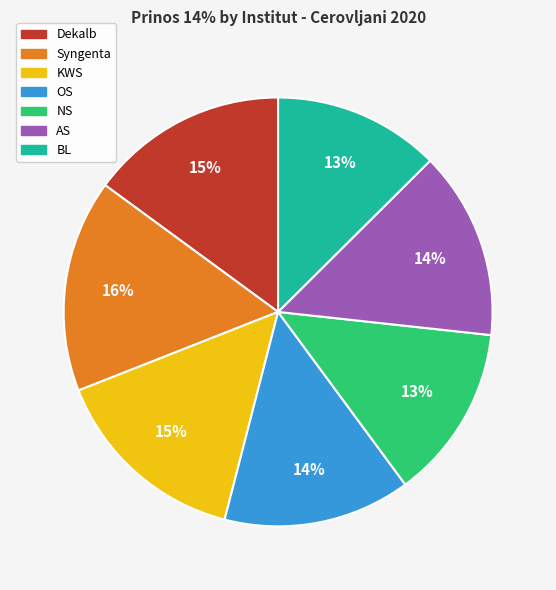

Approximately how many times larger is the value at AS compared to OS?

1.0